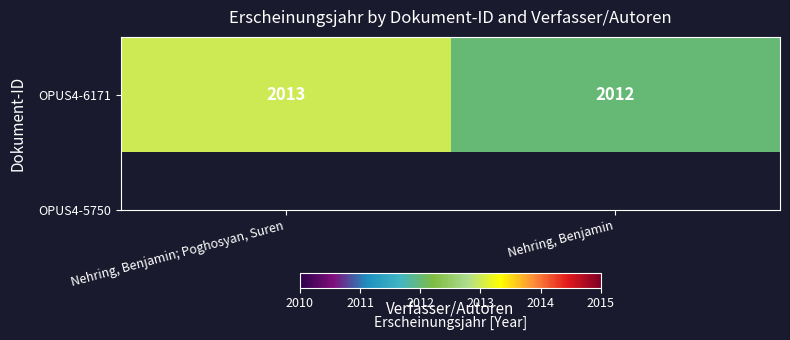

What is the ratio of the value at Nehring, Benjamin to the value at Nehring, Benjamin; Poghosyan, Suren?

1.0